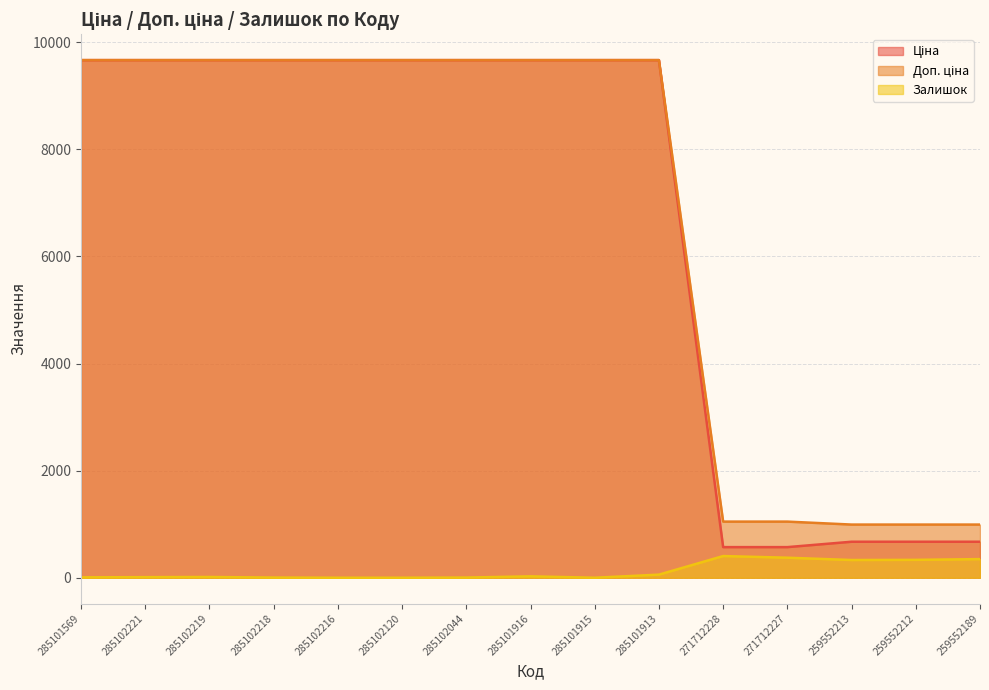

Does the chart have visible grid lines?

Yes